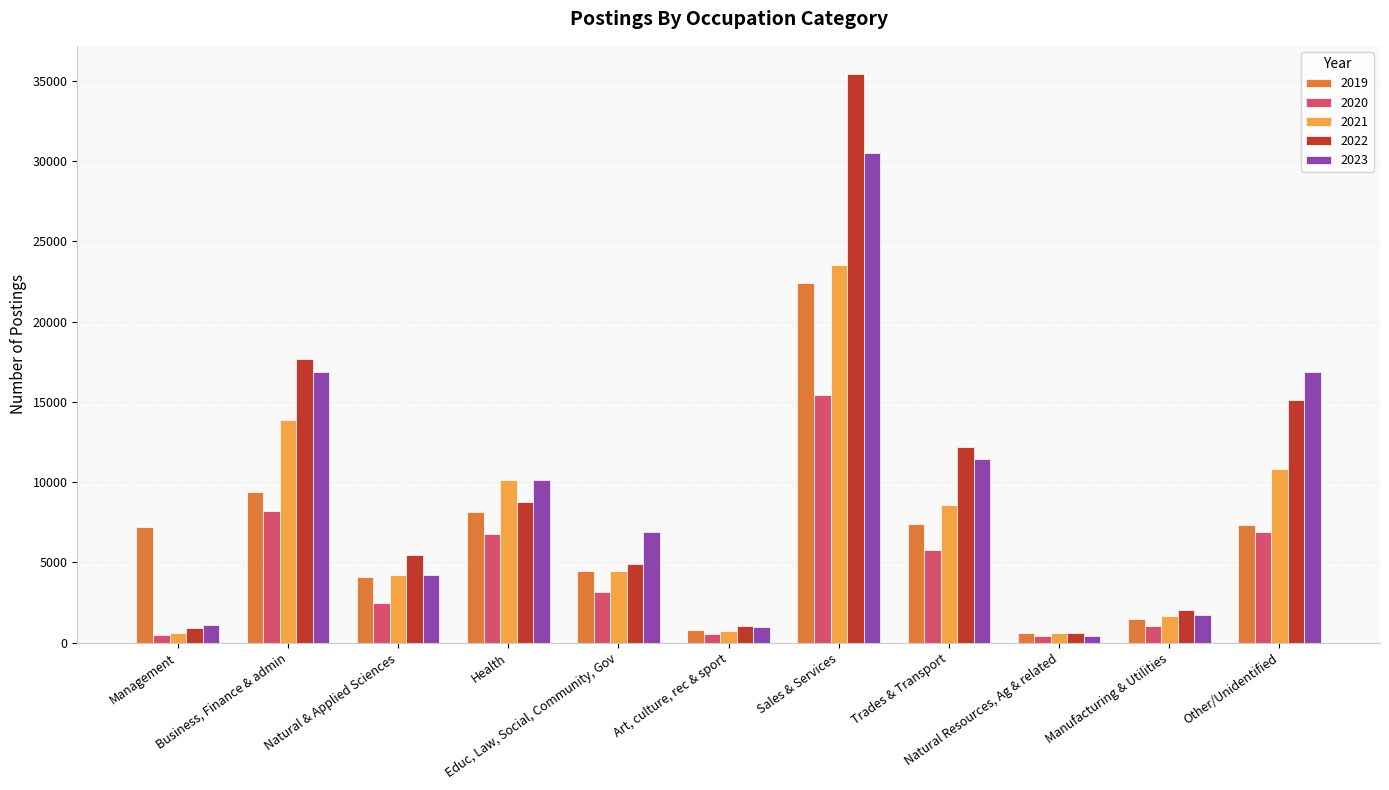

What is the maximum value shown in the chart?

35414